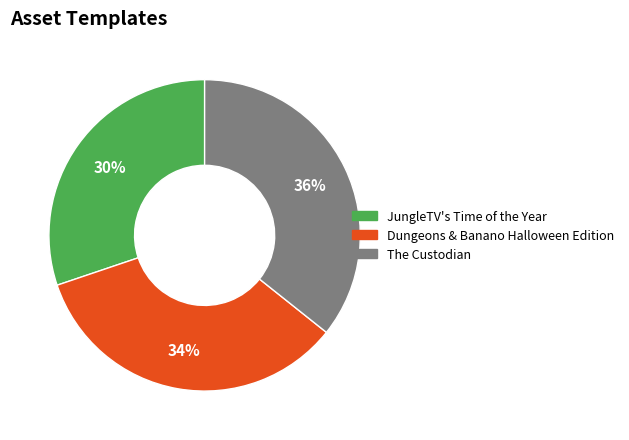

Rank the categories by value from lowest to highest.

JungleTV's Time of the Year, Dungeons & Banano Halloween Edition, The Custodian